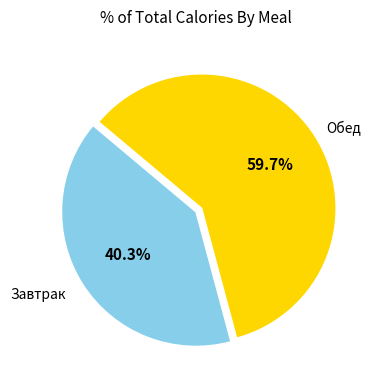

Does any single category account for the majority?

Yes